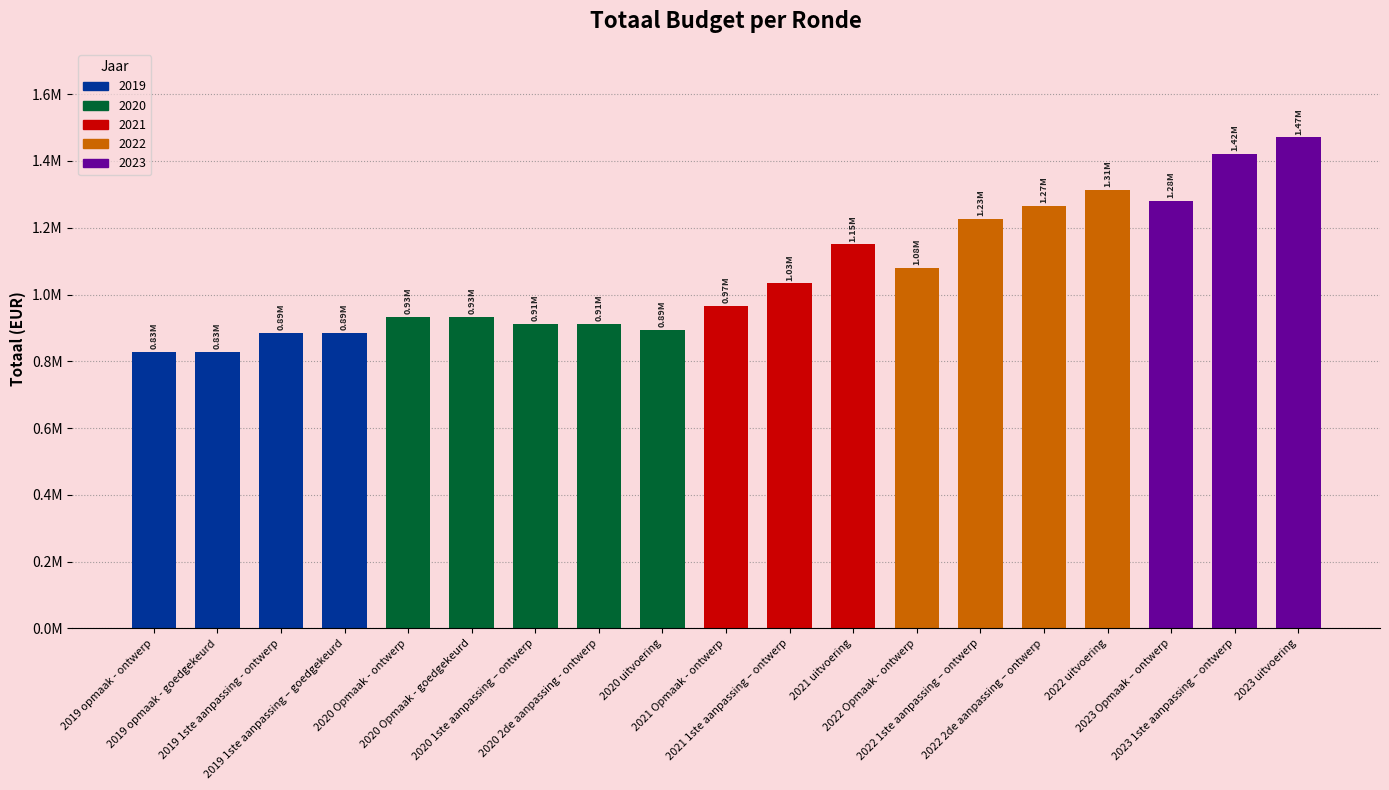

At which label is the value closest to 1150087?

2021 uitvoering